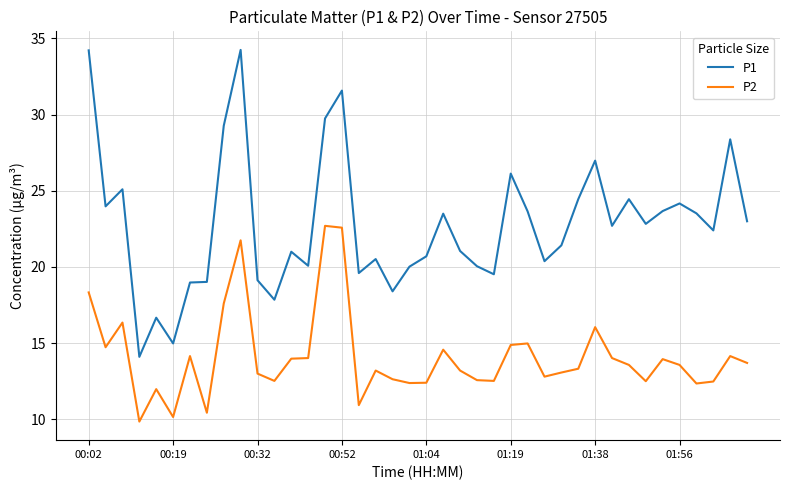

Which series has the largest total across all categories?

P1